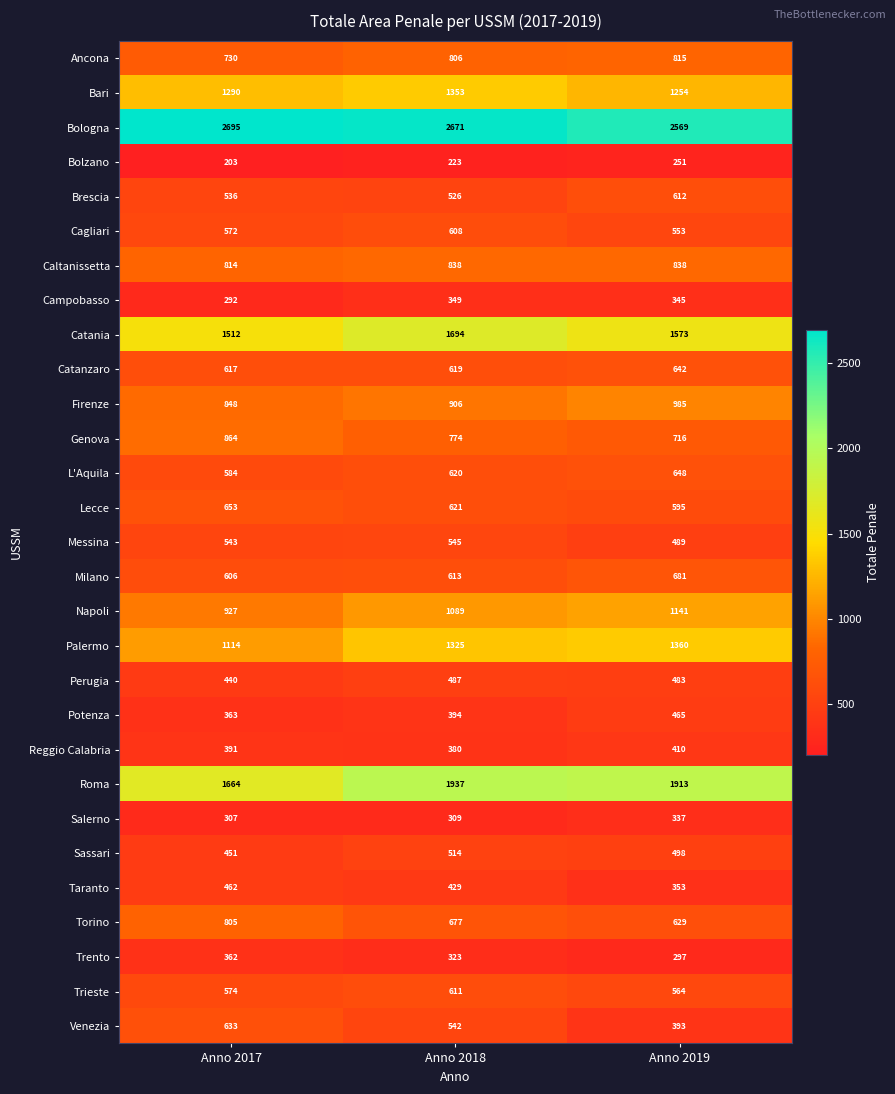

What is the difference between the second highest and minimum values in the Firenze series?

58